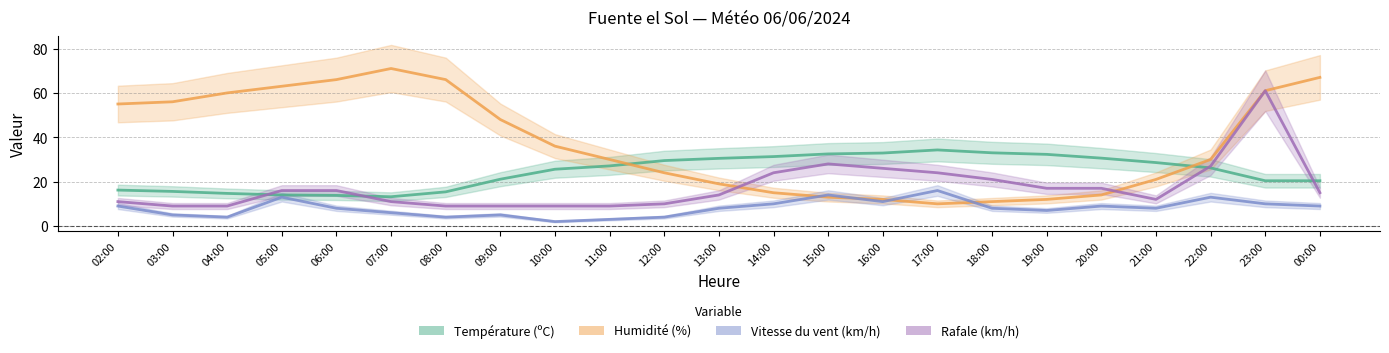

Does the chart display data point markers on the line(s)?

No